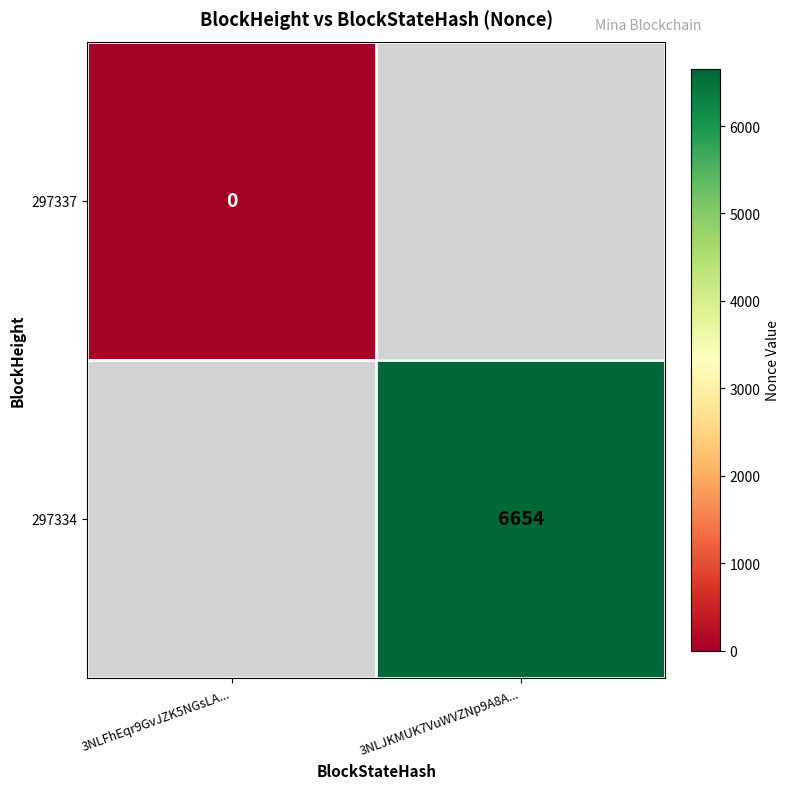

The 297334 series shows 3957 at 3NLJKMUK7VuWVZNp9A8A.... True or false?

False